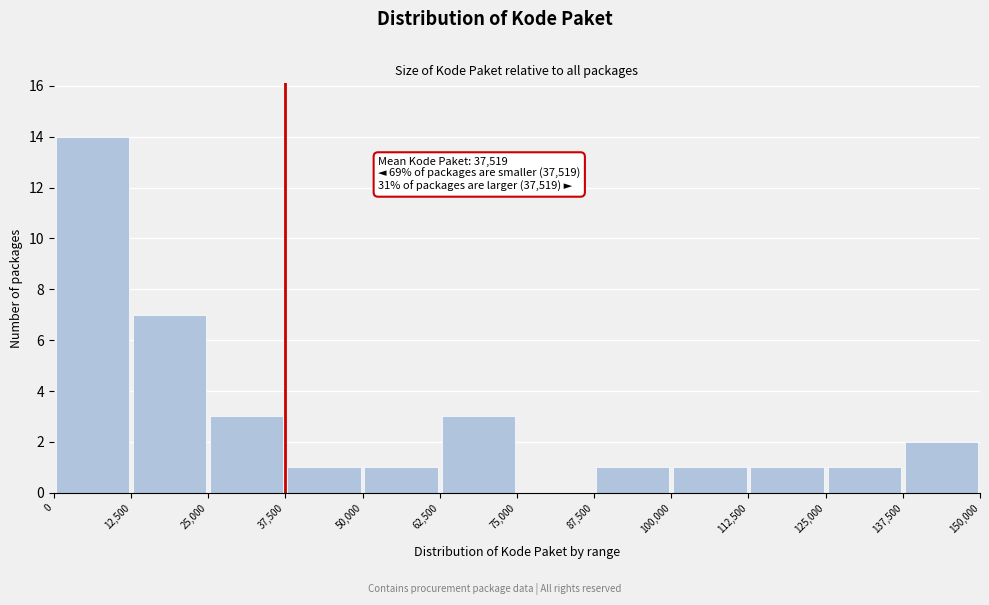

Over which range of the x-axis is the bar tallest?

0 to 12,500